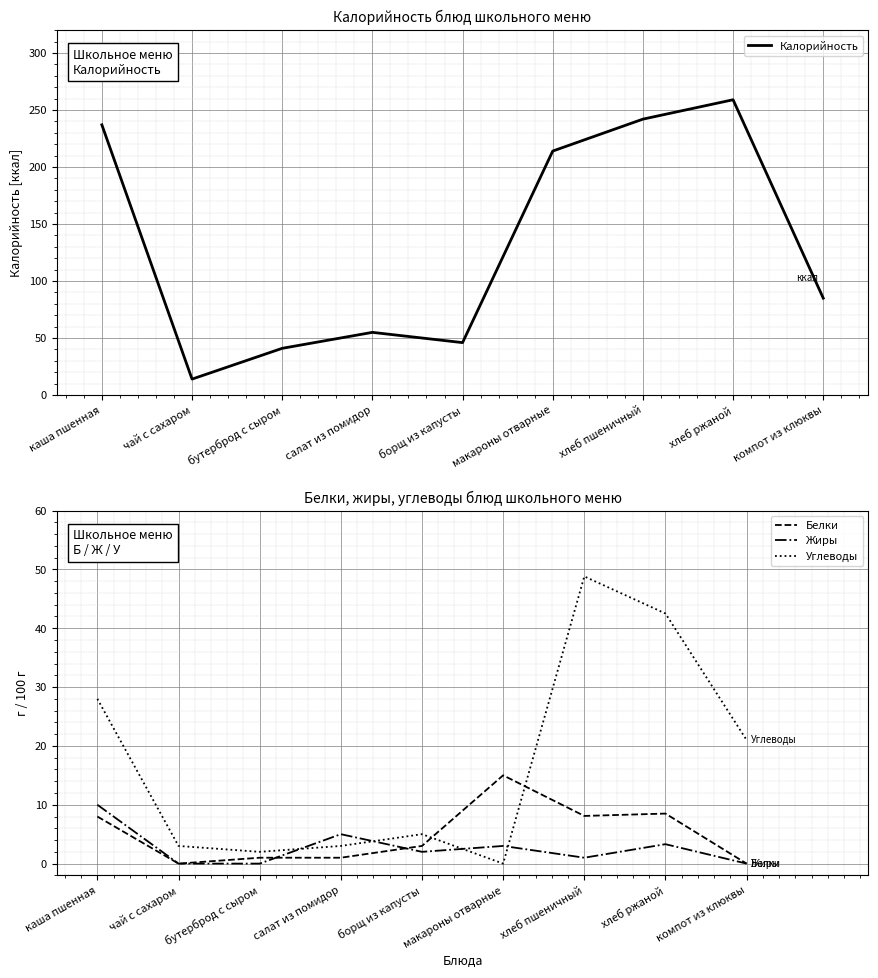

At which category is the sum across all series the highest?

хлеб ржаной